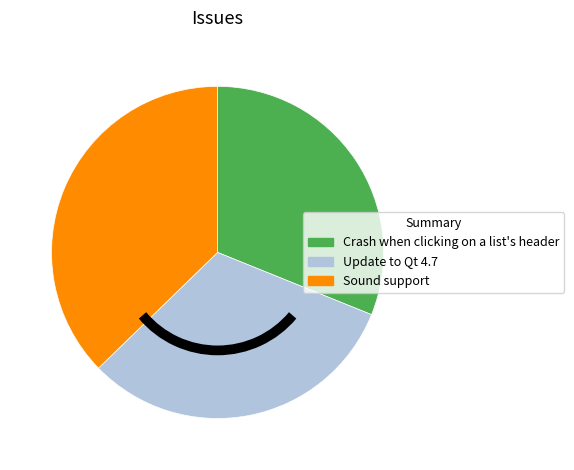

The Sound support slice represents 50% of the pie. True or false?

False